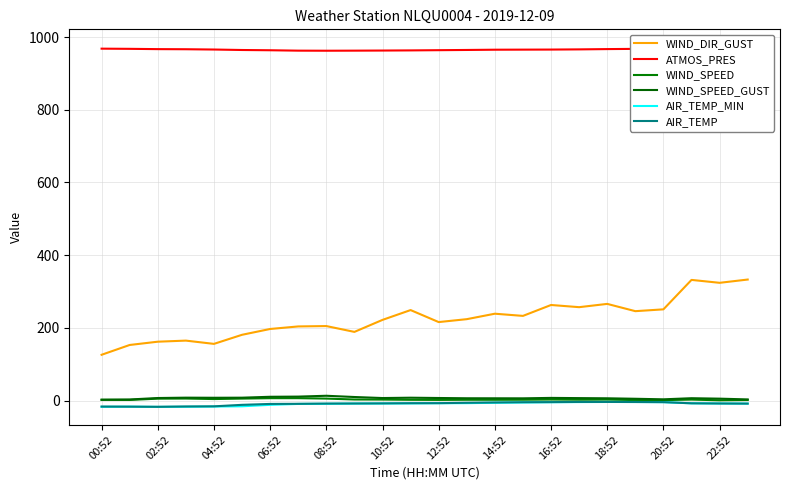

At how many categories does at least one series exceed 693?

24